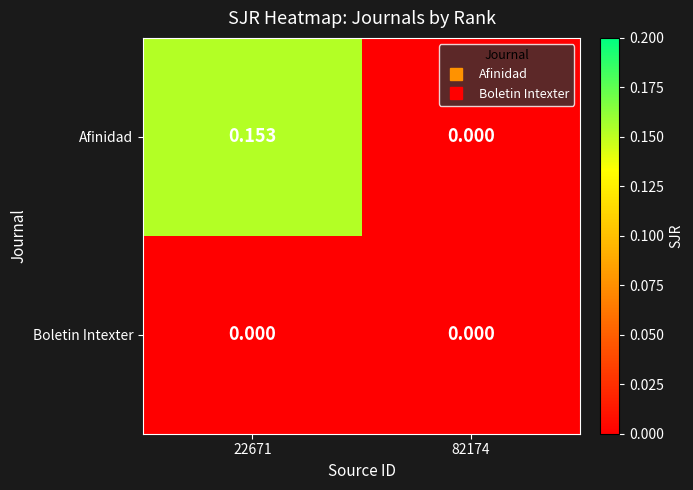

Which series has the largest total across all categories?

Afinidad